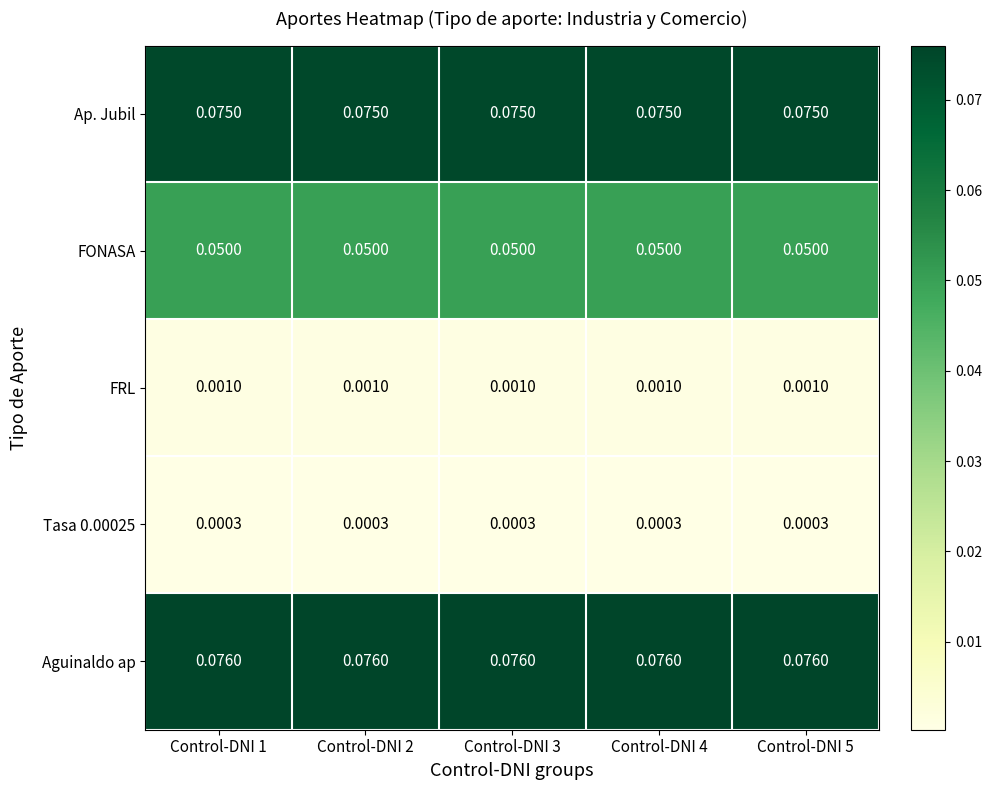

Which series has the largest total across all categories?

Aguinaldo ap